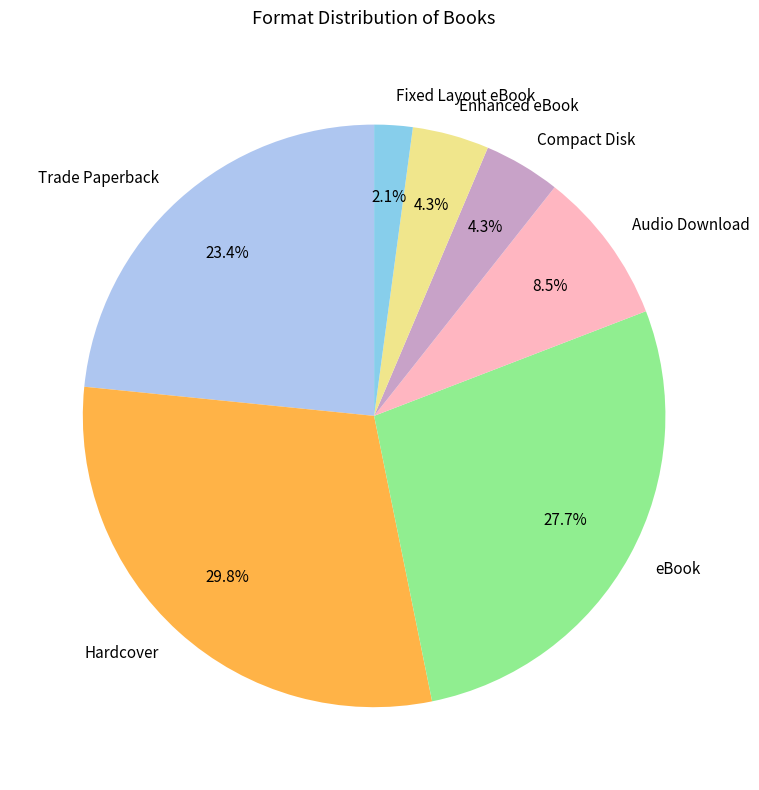

Is Audio Download the majority of the pie?

No